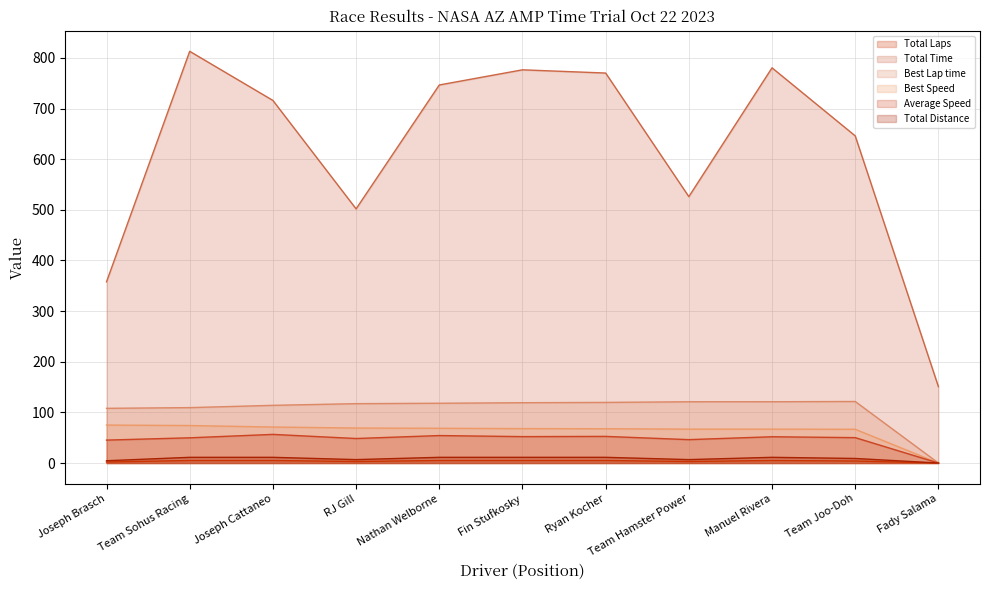

True or false: Average Speed has a value of 52.6 at Ryan Kocher.

True